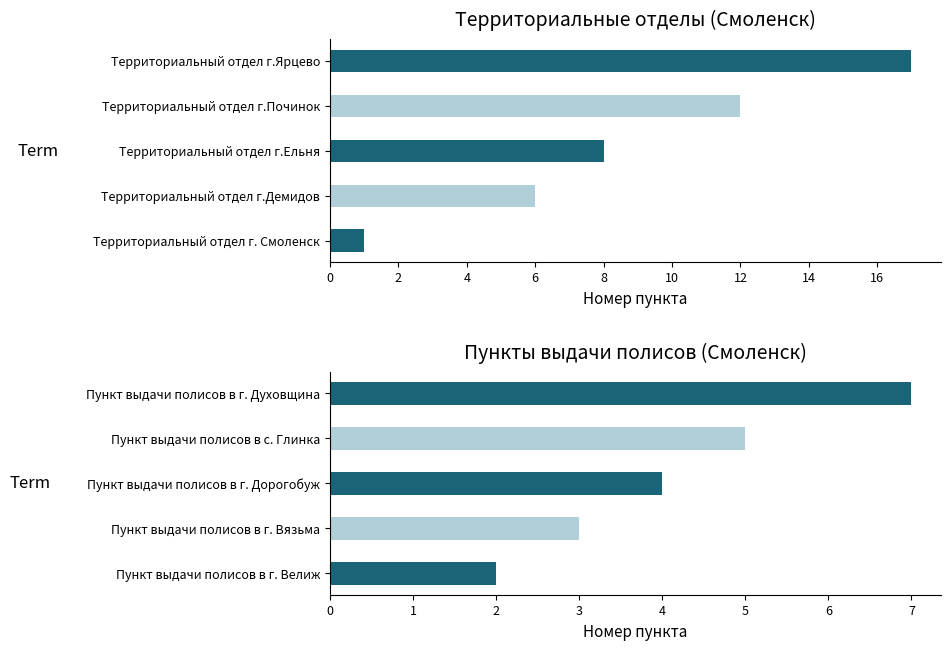

At how many categories does at least one series exceed 10?

2